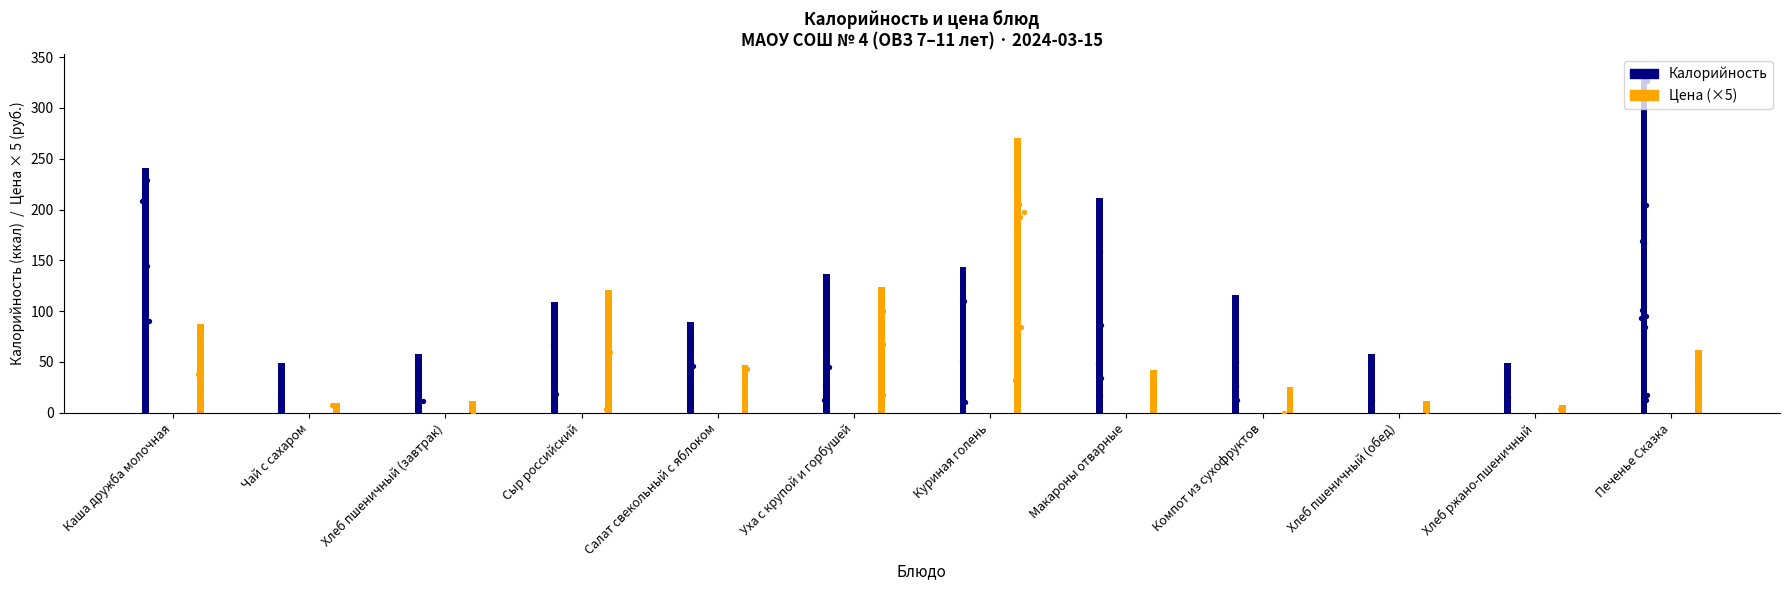

Which series has the largest Y range (max minus min)?

Калорийность